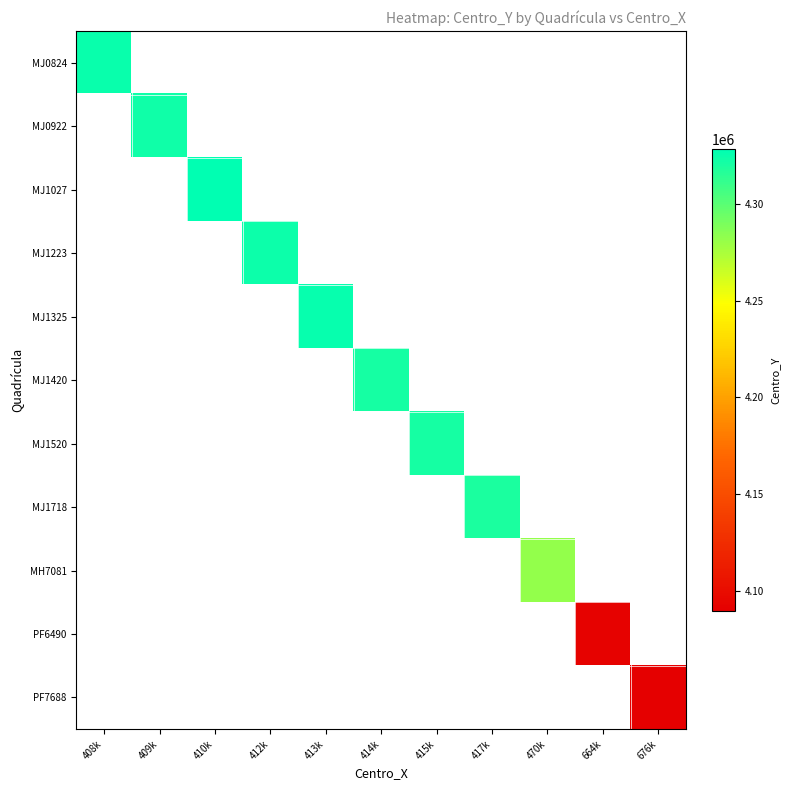

List the series in order of their overall mean, highest first.

MJ0824, MJ0922, MJ1027, MJ1223, MJ1325, MJ1420, MJ1520, MJ1718, MH7081, PF6490, PF7688